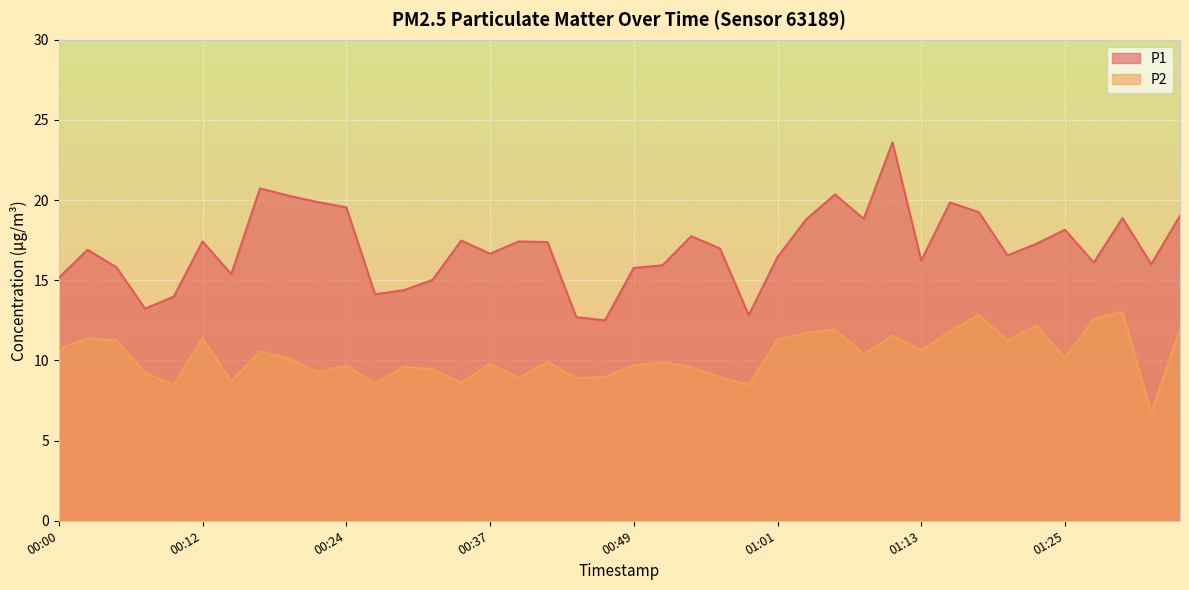

Does the chart display data point markers on the line(s)?

No